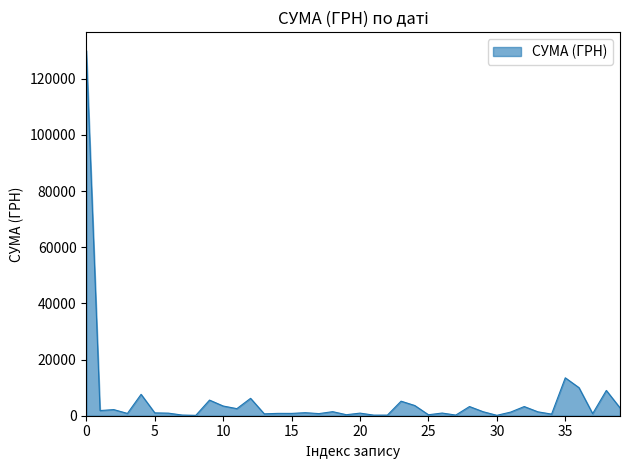

What is the greatest value displayed?

130000.0